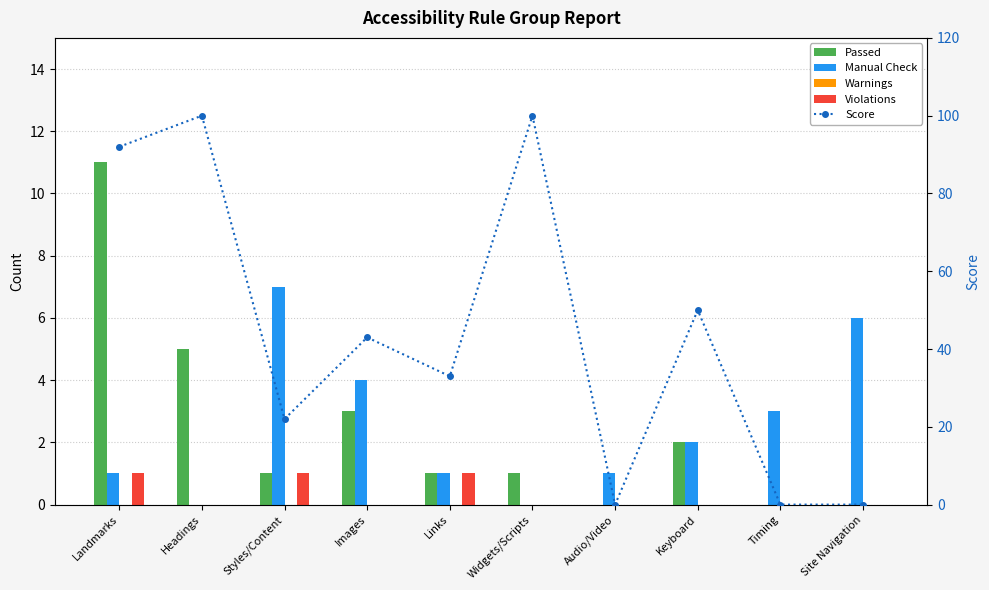

Reading left to right, list all the values displayed in this chart.

Passed: Landmarks=11	Headings=5	Styles/Content=1	Images=3	Links=1	Widgets/Scripts=1	Audio/Video=0	Keyboard=2	Timing=0	Site Navigation=0
Manual Check: Landmarks=1	Headings=0	Styles/Content=7	Images=4	Links=1	Widgets/Scripts=0	Audio/Video=1	Keyboard=2	Timing=3	Site Navigation=6
Warnings: Landmarks=0	Headings=0	Styles/Content=0	Images=0	Links=0	Widgets/Scripts=0	Audio/Video=0	Keyboard=0	Timing=0	Site Navigation=0
Violations: Landmarks=1	Headings=0	Styles/Content=1	Images=0	Links=1	Widgets/Scripts=0	Audio/Video=0	Keyboard=0	Timing=0	Site Navigation=0
Score: Landmarks=92	Headings=100	Styles/Content=22	Images=43	Links=33	Widgets/Scripts=100	Audio/Video=0	Keyboard=50	Timing=0	Site Navigation=0